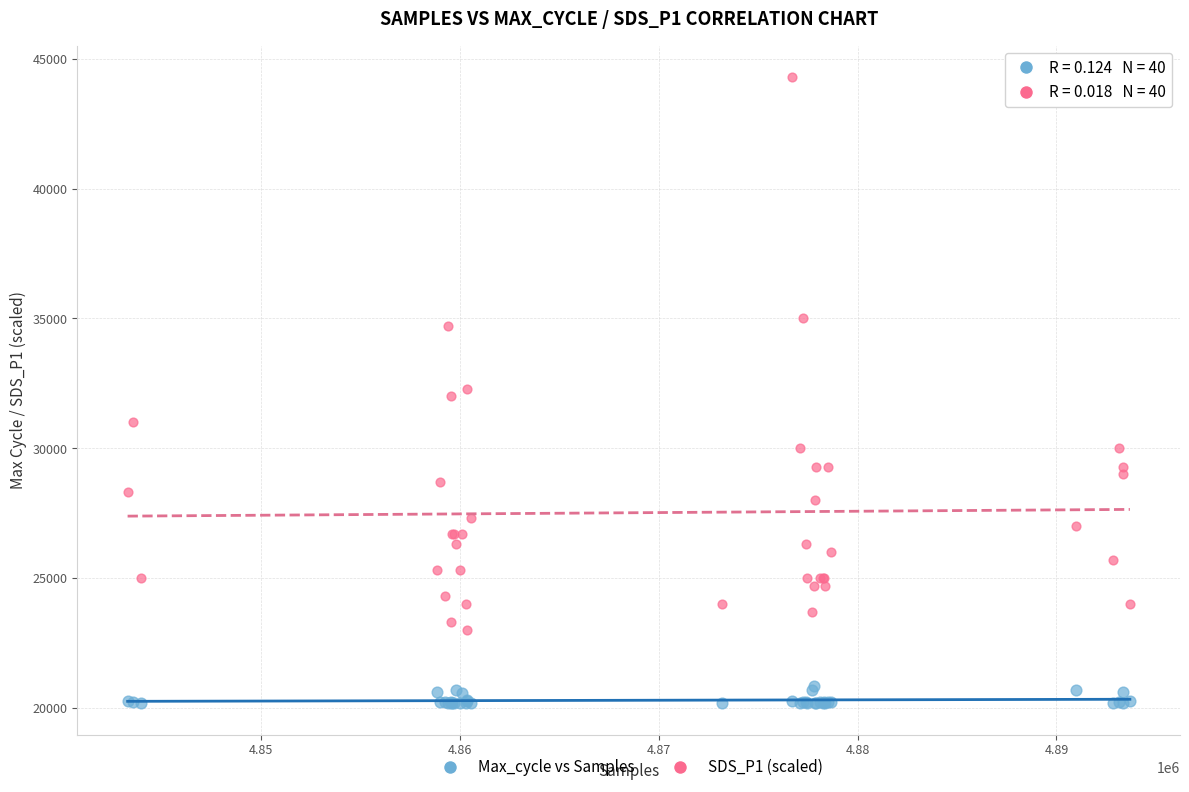

Which series has the widest spread of Y values?

SDS_P1 (scaled)